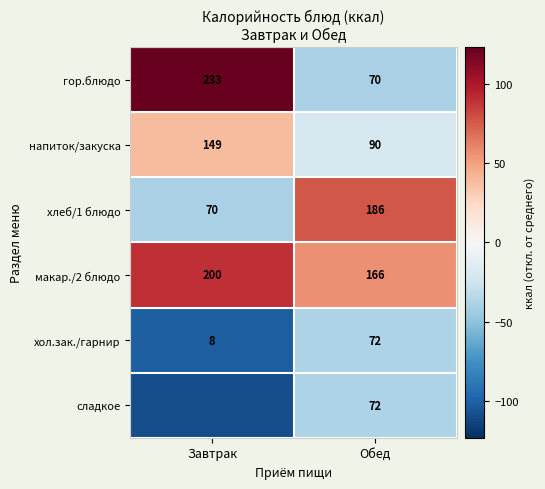

List the labels in order of хол.зак./гарнир value, largest first.

Обед, Завтрак